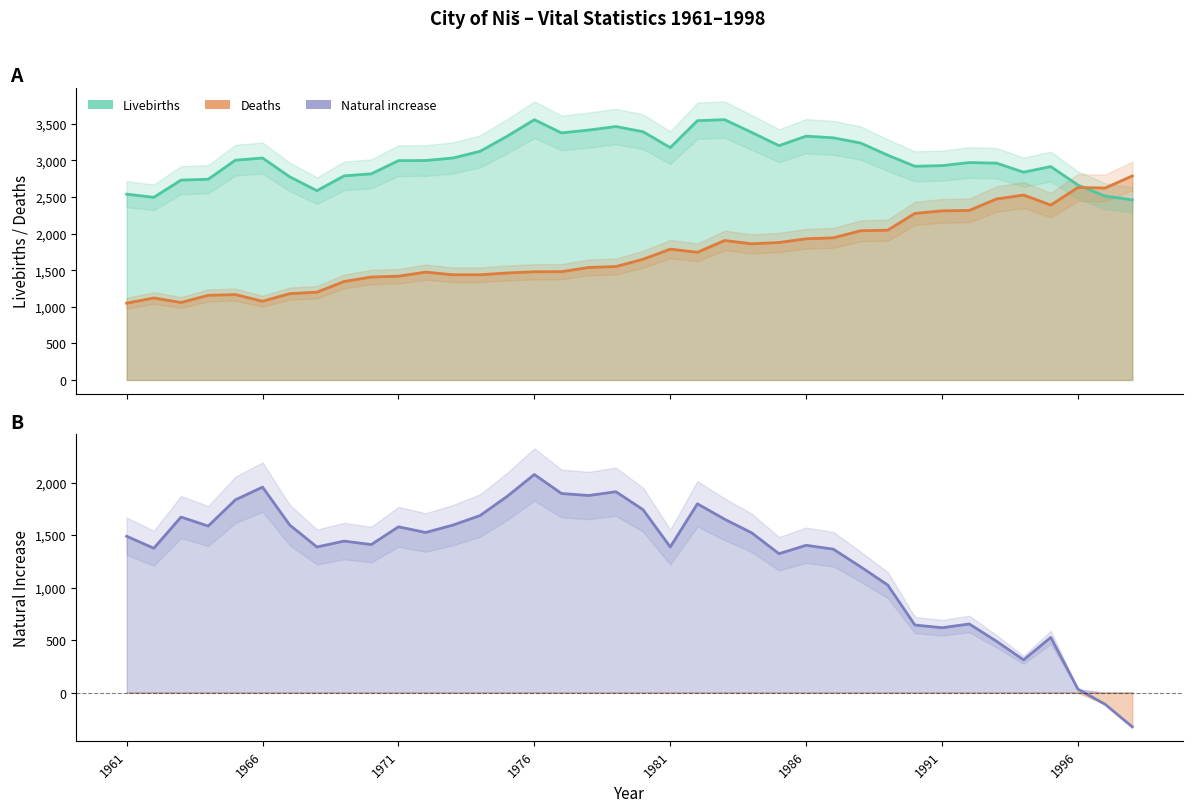

Reading left to right, transcribe all the data shown in this chart.

Livebirths: 2539	2496	2731	2743	3003	3033	2776	2587	2789	2817	2997	2999	3033	3124	3331	3556	3376	3415	3463	3392	3175	3543	3557	3382	3202	3332	3309	3238	3072	2920	2929	2971	2963	2839	2916	2663	2512	2462
Deaths: 1050	1121	1059	1157	1167	1076	1180	1200	1346	1407	1418	1474	1438	1438	1462	1479	1480	1538	1550	1650	1788	1745	1906	1861	1879	1929	1943	2039	2047	2276	2311	2317	2473	2527	2390	2630	2623	2788
Natural increase: 1489	1375	1672	1586	1836	1957	1596	1387	1443	1410	1579	1525	1595	1686	1869	2077	1896	1877	1913	1742	1387	1798	1651	1521	1323	1403	1366	1199	1025	644	618	654	490	312	526	33	-111	-326